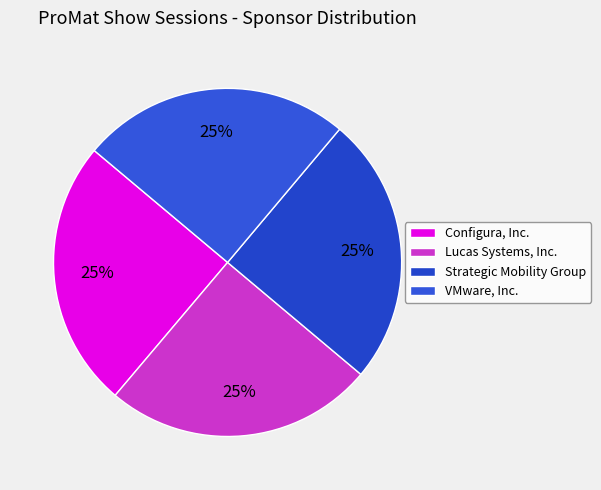

Count the number of slices in the pie.

4